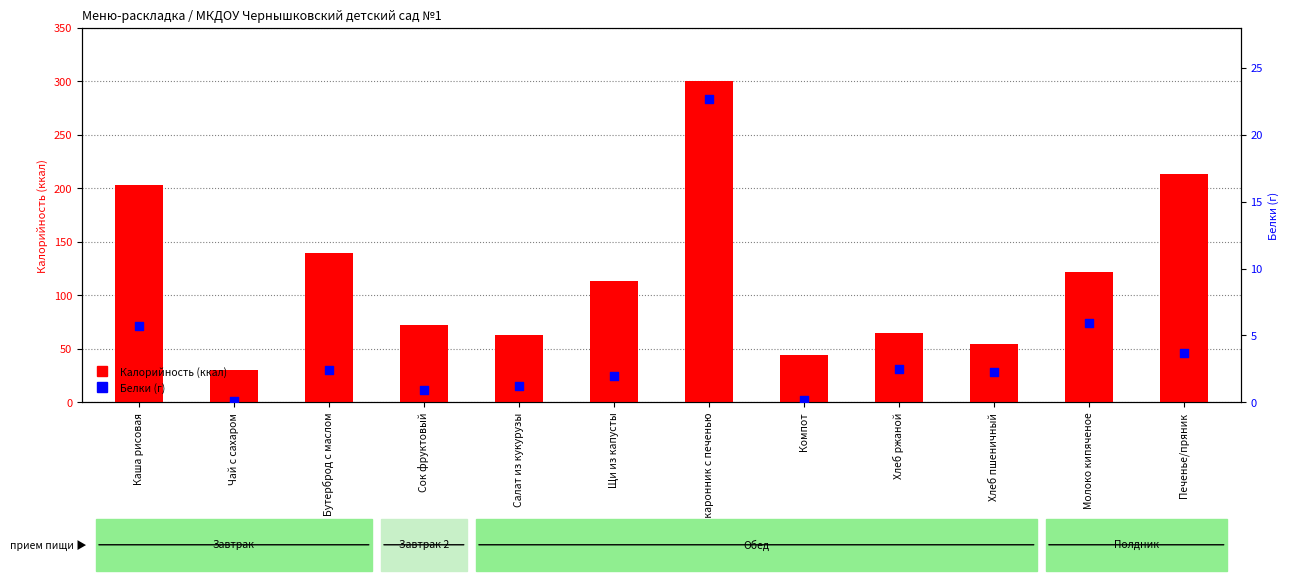

At which category is the sum across all series the highest?

Макаронник с печенью